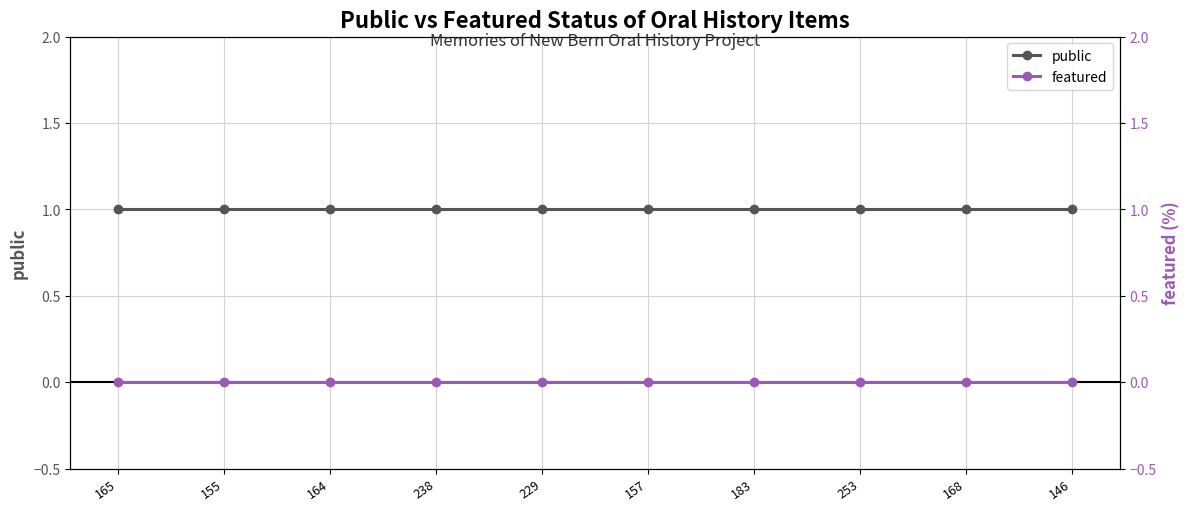

What is the difference between the highest and lowest values at 165?

1